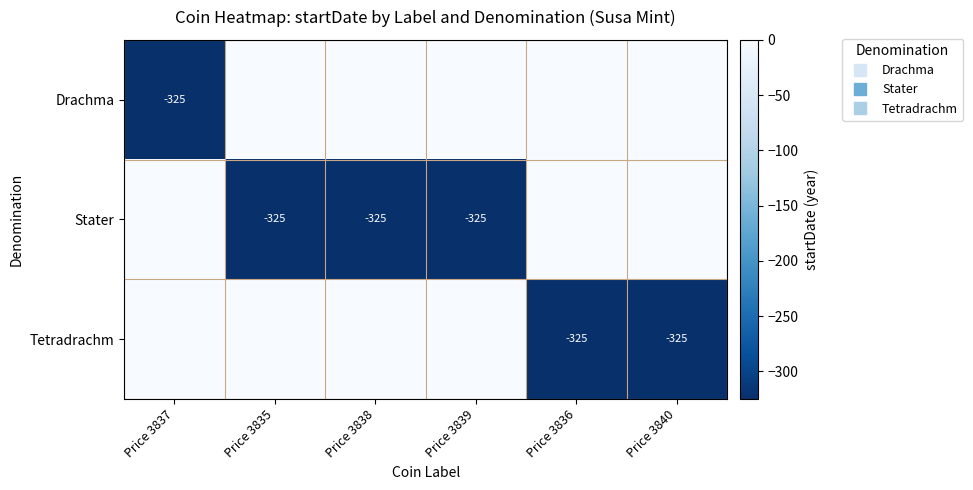

What is the difference between the maximum and minimum values in the Tetradrachm series?

325